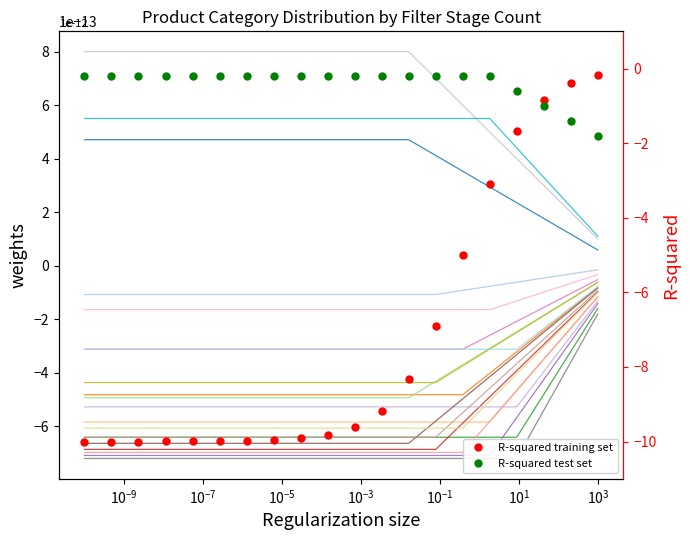

What is the average value of the R-squared test set series?

-0.4